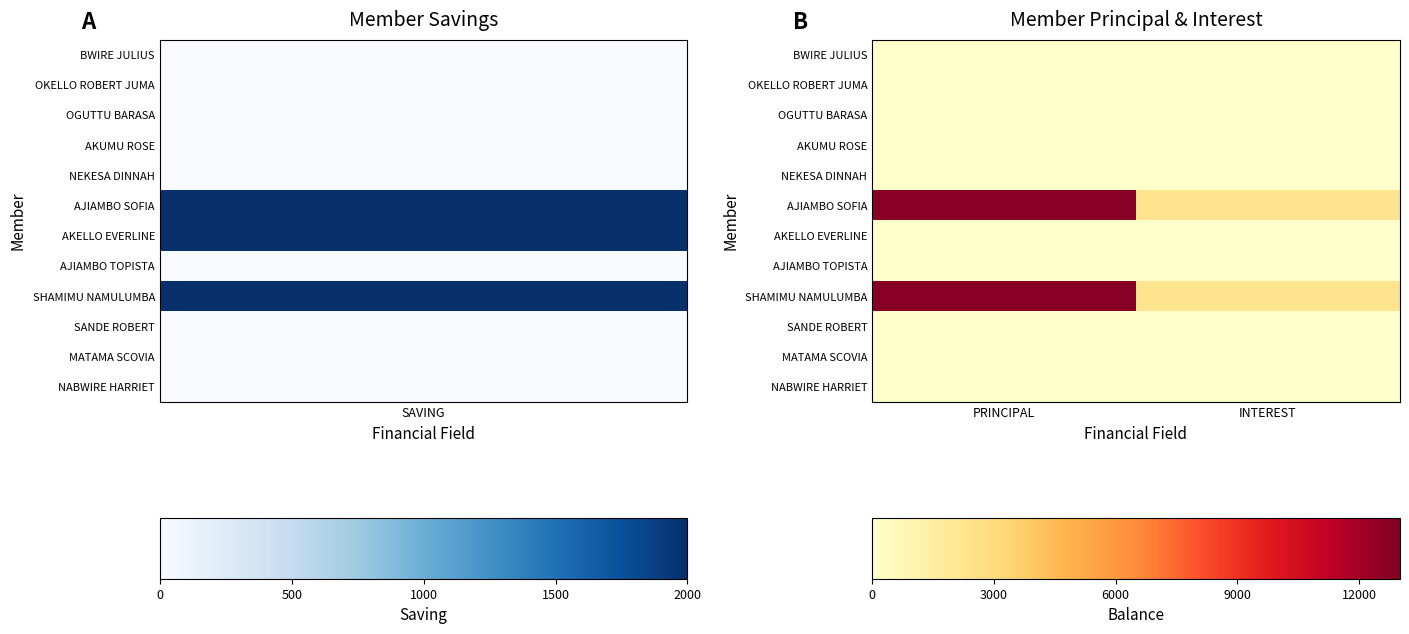

Reading left to right, transcribe all the data shown in this chart.

BWIRE JULIUS: PRINCIPAL=0	INTEREST=0
OKELLO ROBERT JUMA: PRINCIPAL=0	INTEREST=0
OGUTTU BARASA: PRINCIPAL=0	INTEREST=0
AKUMU ROSE: PRINCIPAL=0	INTEREST=0
NEKESA DINNAH: PRINCIPAL=0	INTEREST=0
AJIAMBO SOFIA: PRINCIPAL=12700	INTEREST=2300
AKELLO EVERLINE: PRINCIPAL=0	INTEREST=0
AJIAMBO TOPISTA: PRINCIPAL=0	INTEREST=0
SHAMIMU NAMULUMBA: PRINCIPAL=12700	INTEREST=2300
SANDE ROBERT: PRINCIPAL=0	INTEREST=0
MATAMA SCOVIA: PRINCIPAL=0	INTEREST=0
NABWIRE HARRIET: PRINCIPAL=0	INTEREST=0